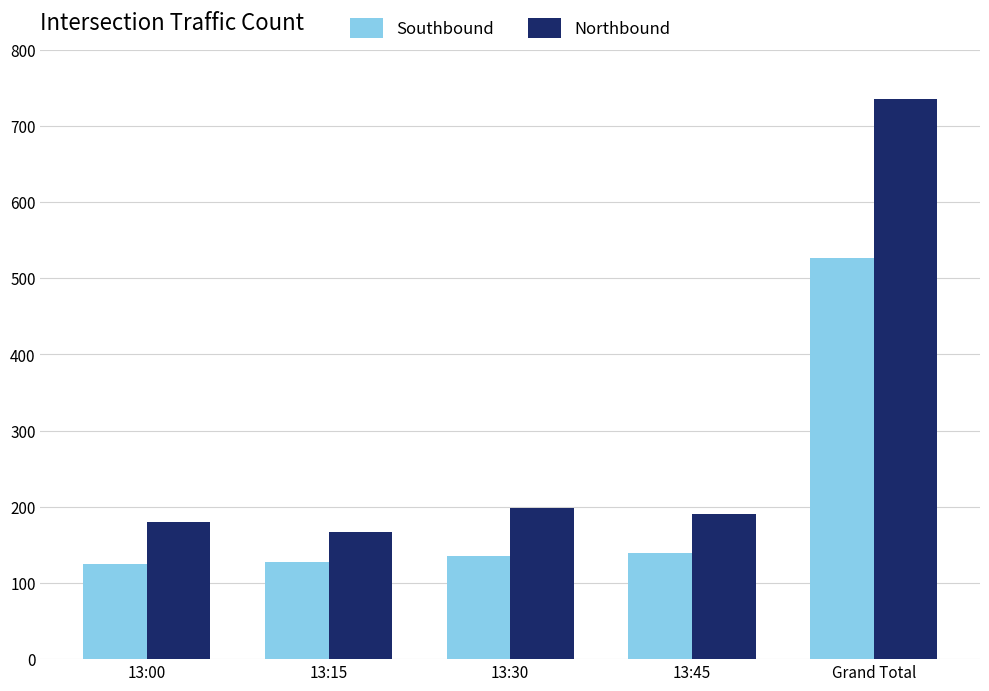

How many distinct data groups are displayed?

2